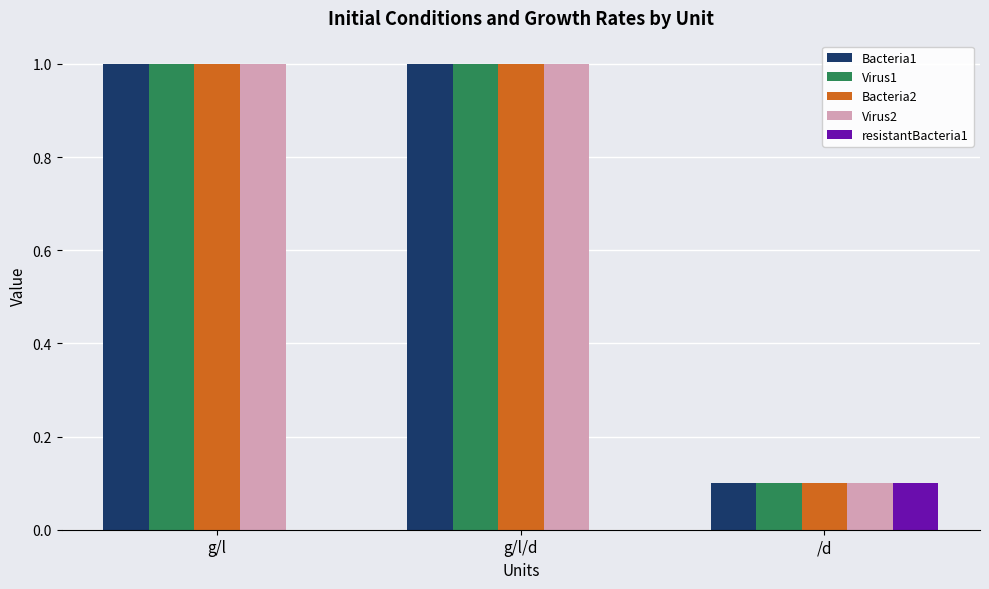

Is the value of Virus2 at /d greater than the value of Bacteria1 at g/l?

No